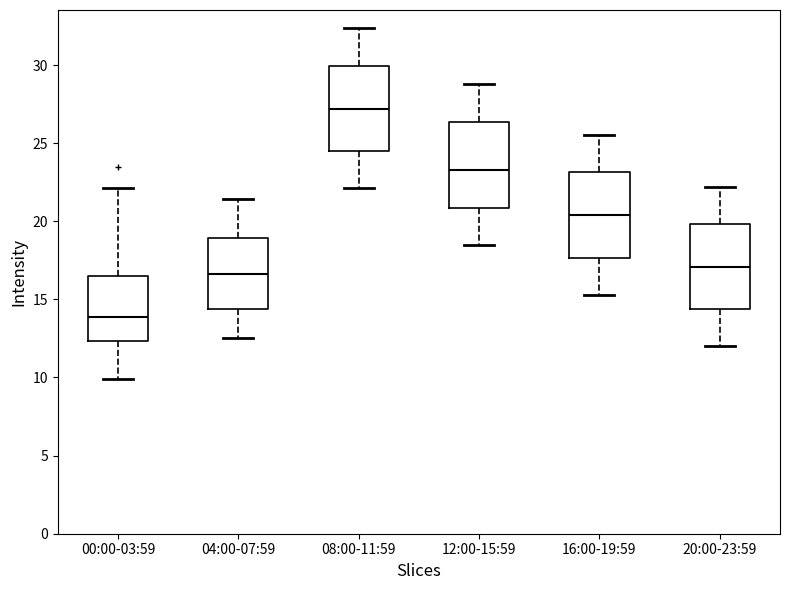

Which box's median line is the highest?

08:00-11:59